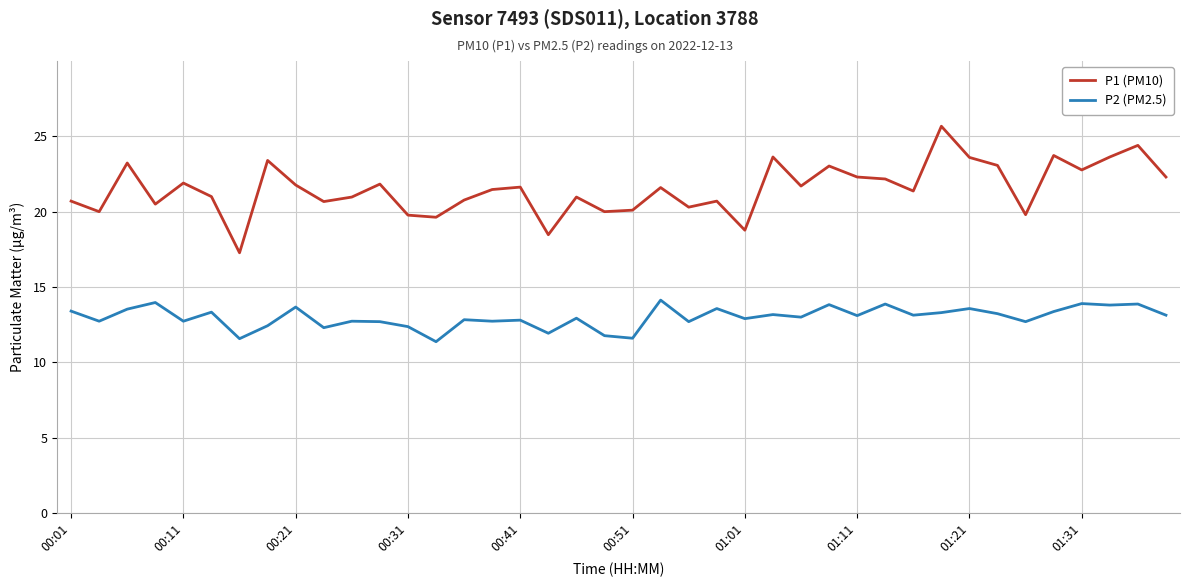

How many categories are shown in the chart?

40